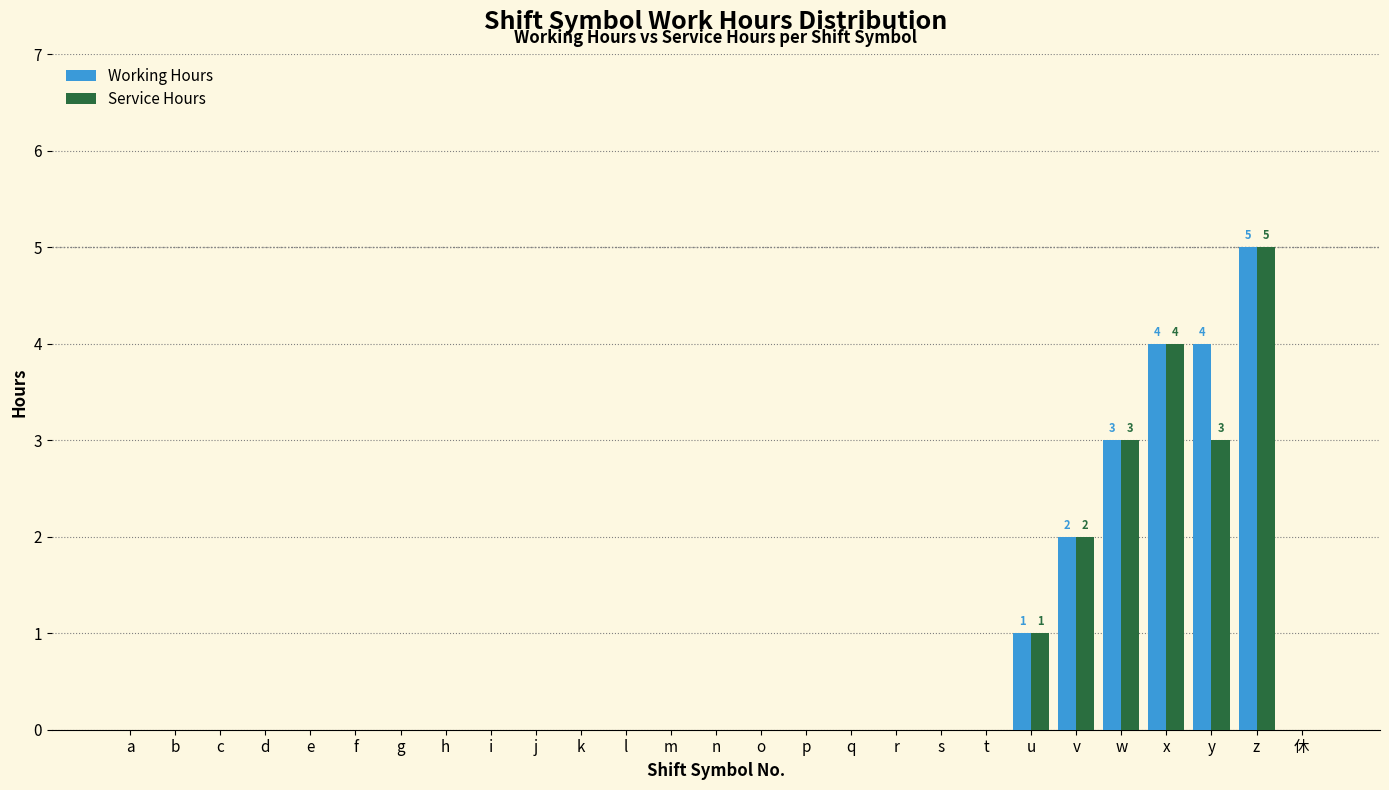

Which category has the highest value across all series?

z